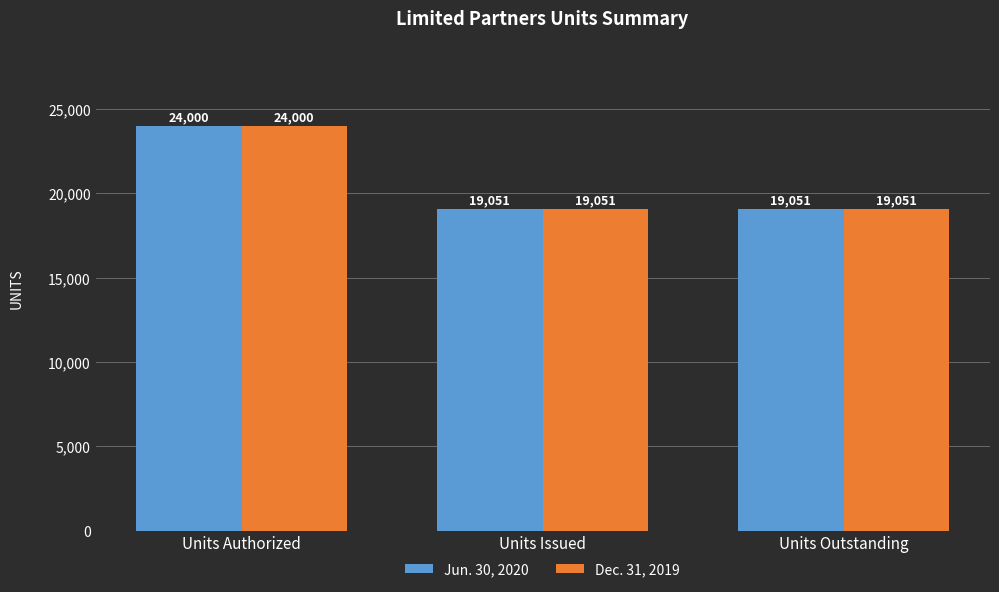

What is the maximum value shown in the chart?

24000